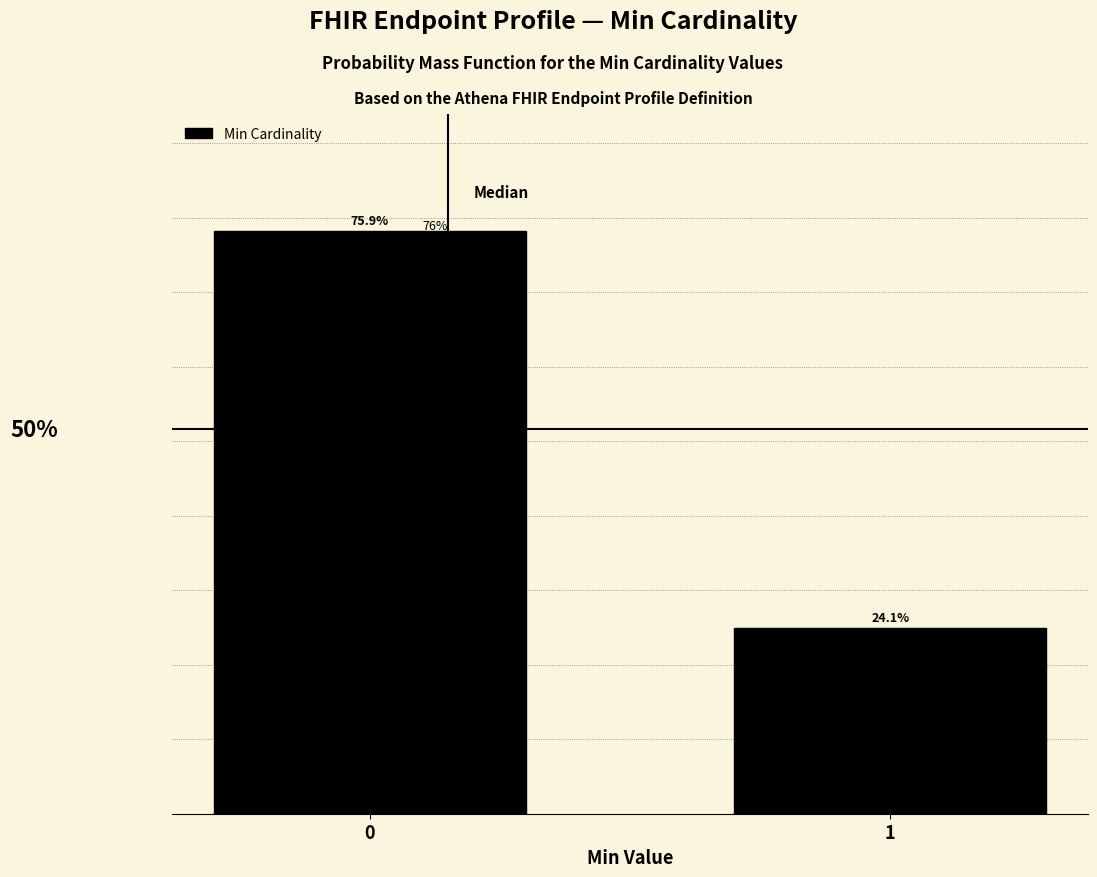

List the labels in order of value, largest first.

0, 1